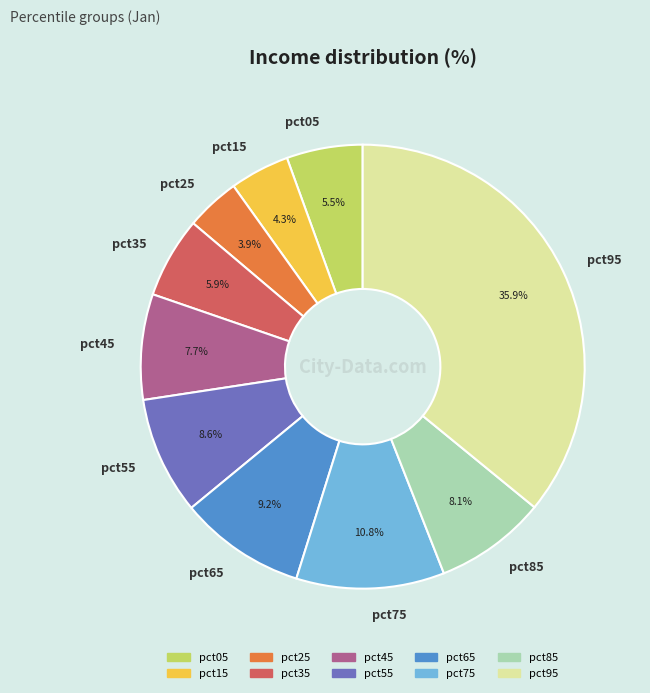

To the nearest percent, what is the average slice percentage?

10%